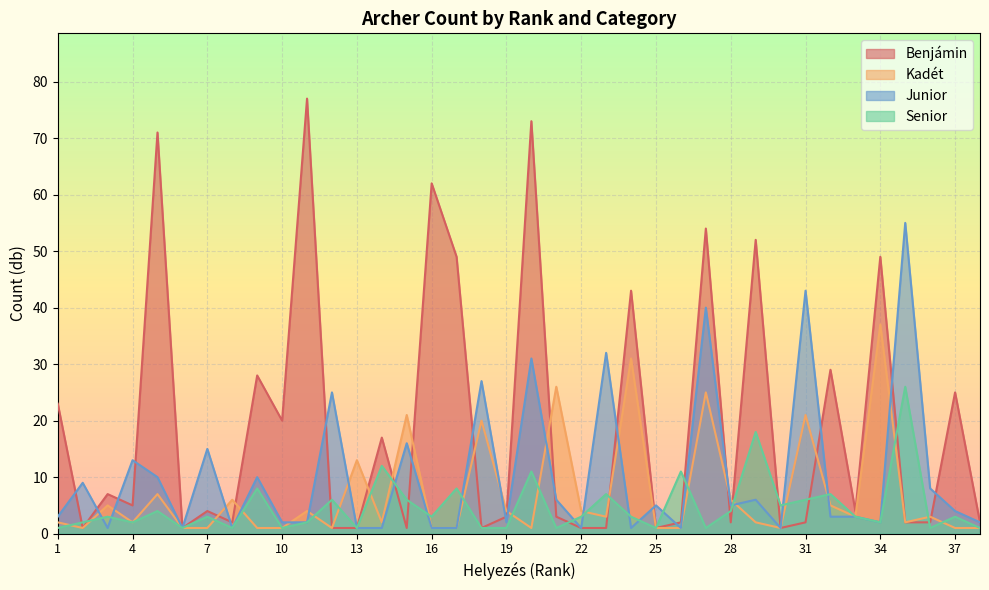

Rank the series by their average value, from highest to lowest.

Benjámin, Junior, Kadét, Senior